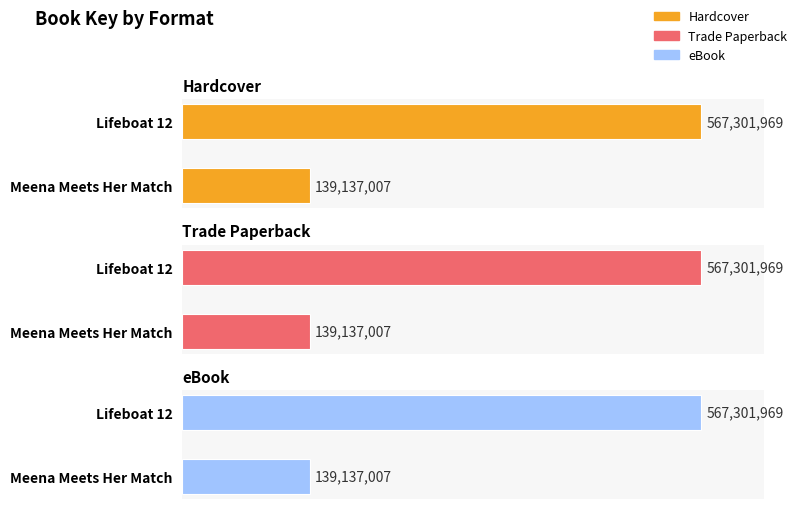

Which series has the largest total across all categories?

Hardcover